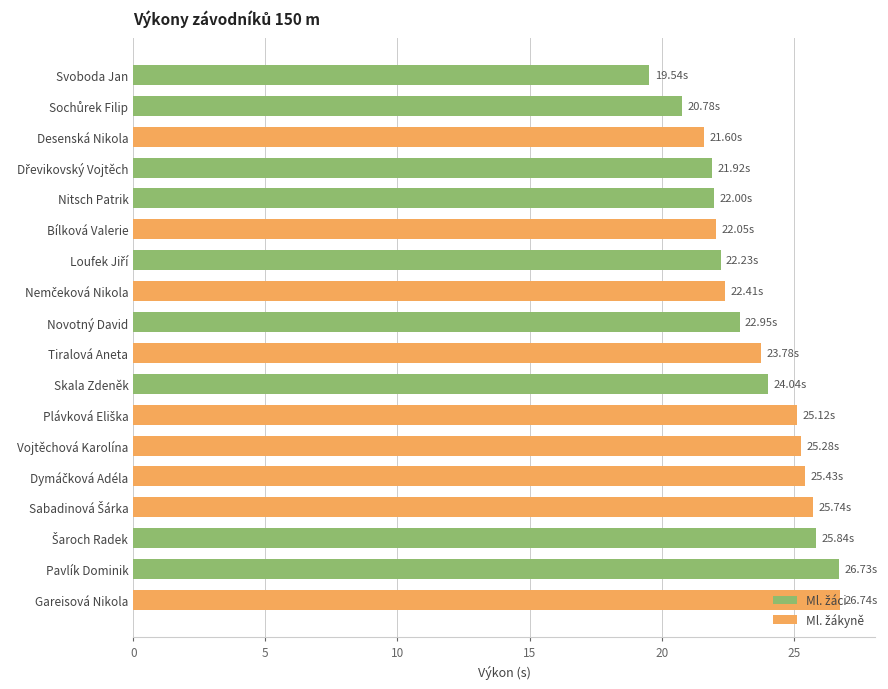

Which category has the lowest value across all series?

Svoboda Jan